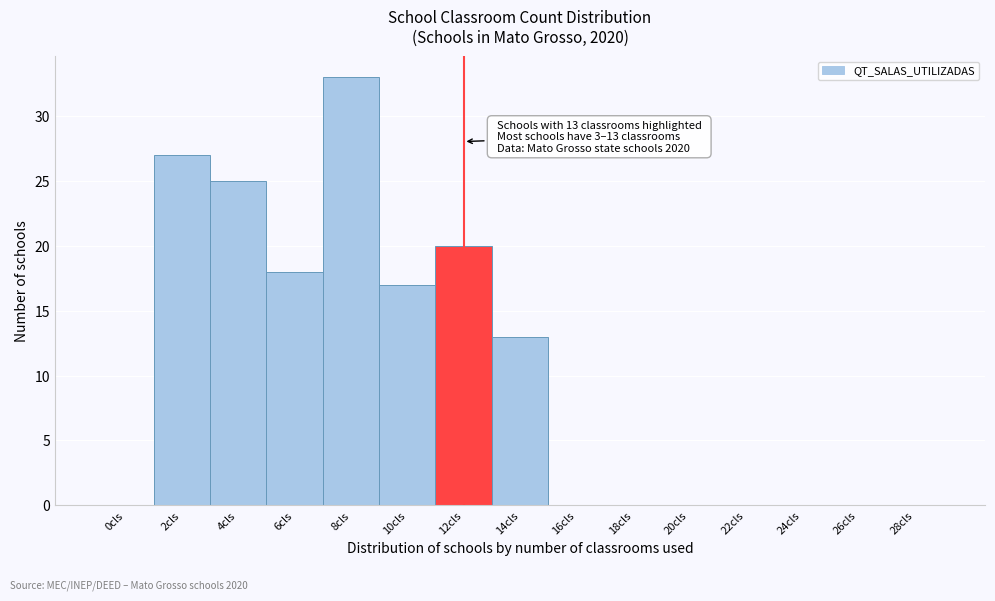

Reading left to right, what are all the values shown in this chart?

0cls=0	2cls=27	4cls=25	6cls=18	8cls=33	10cls=17	12cls=20	14cls=13	16cls=0	18cls=0	20cls=0	22cls=0	24cls=0	26cls=0	28cls=0